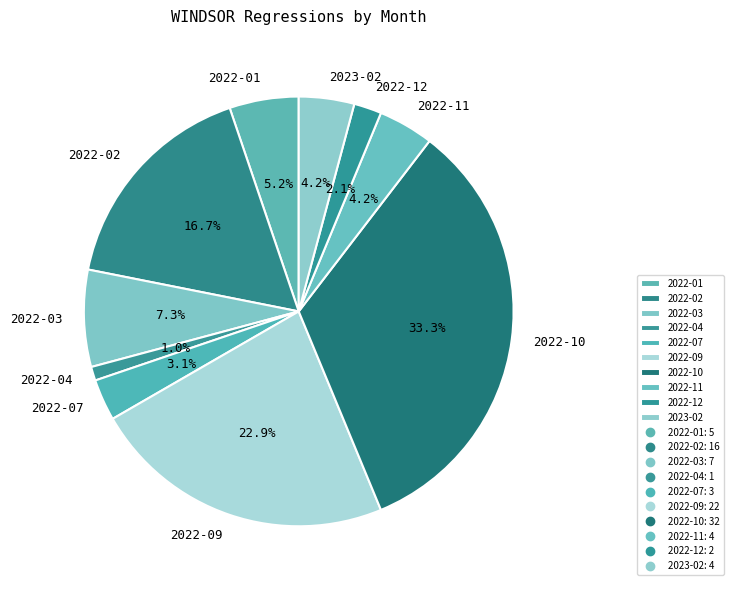

Which slice is the largest?

2022-10